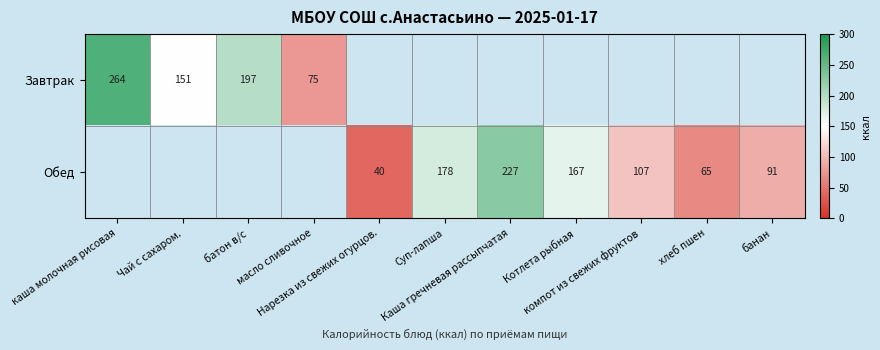

Rank the series at батон в/с from highest to lowest value.

Завтрак, Обед